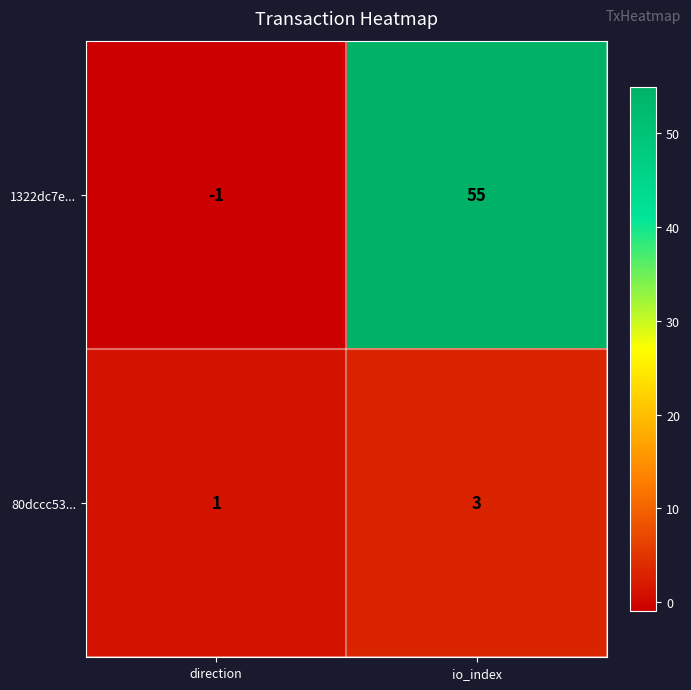

True or false: 1322dc7e... has a value of 55 at io_index.

True